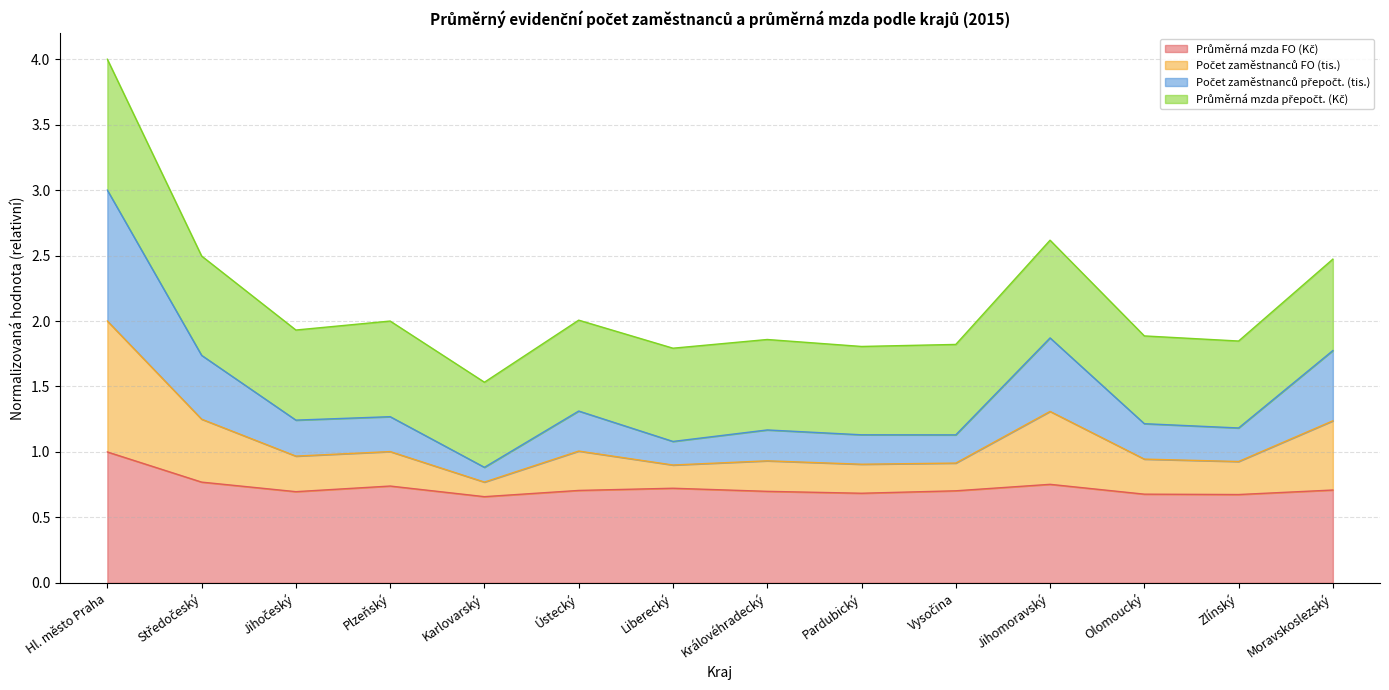

At which category is the sum across all series the highest?

Hl. město Praha